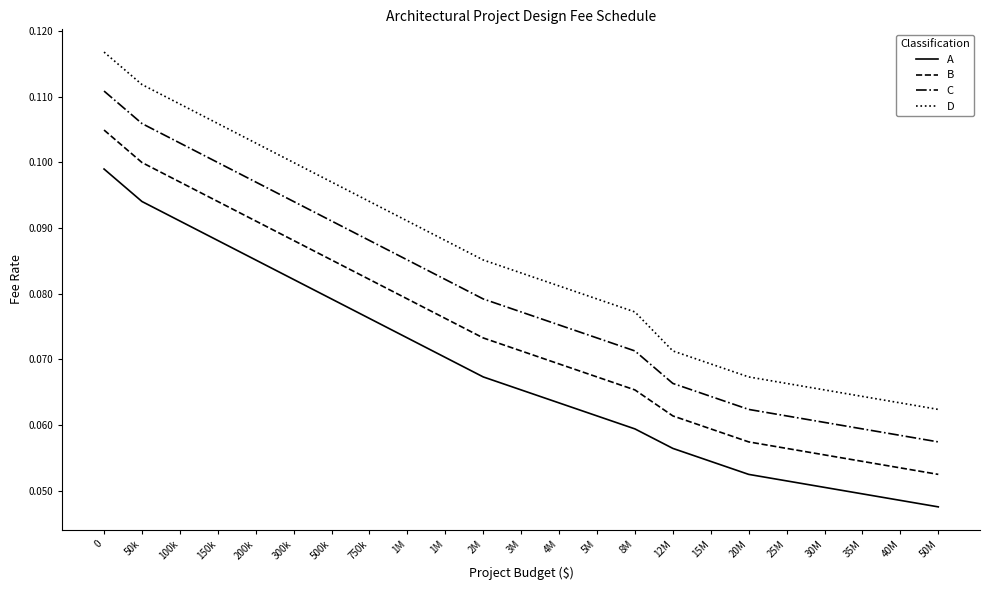

Rank the series at 1M from highest to lowest value.

D, C, B, A